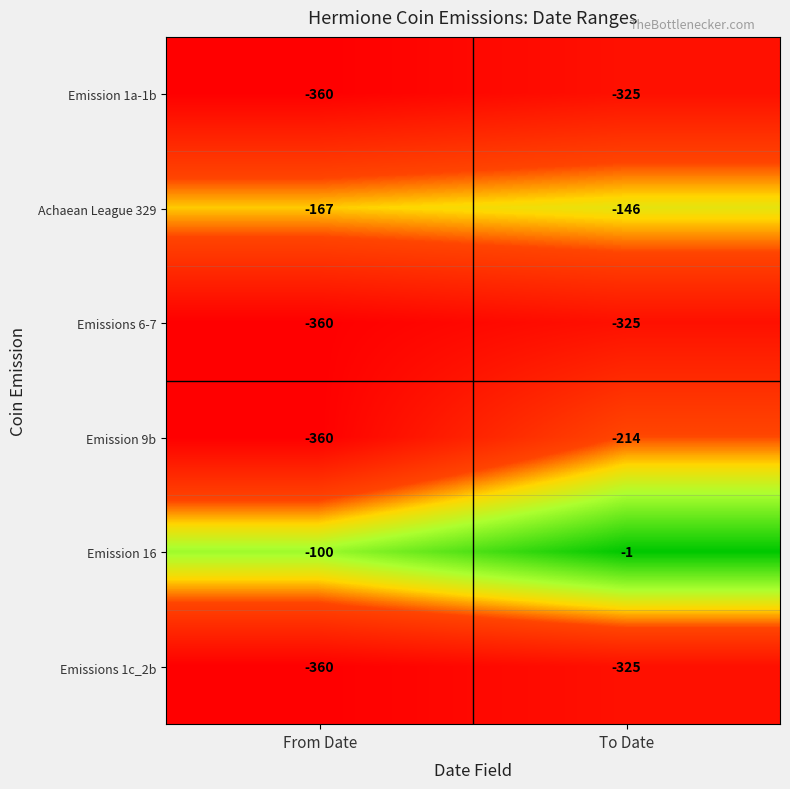

The value of Emission 1a-1b at To Date is -552. True or false?

False